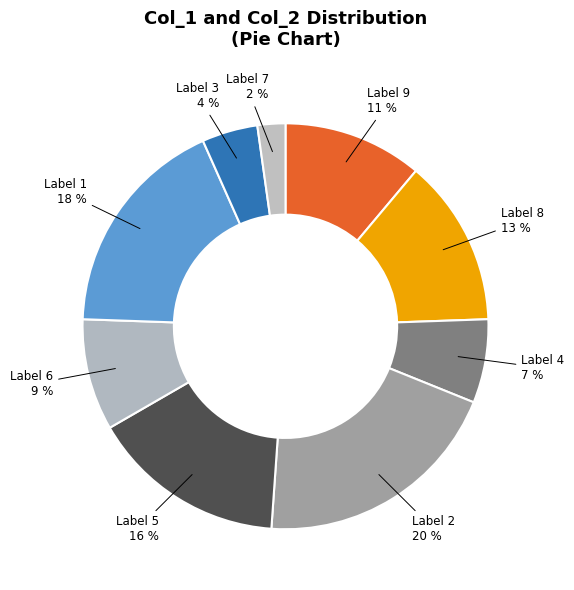

How many slices are in this pie chart?

9